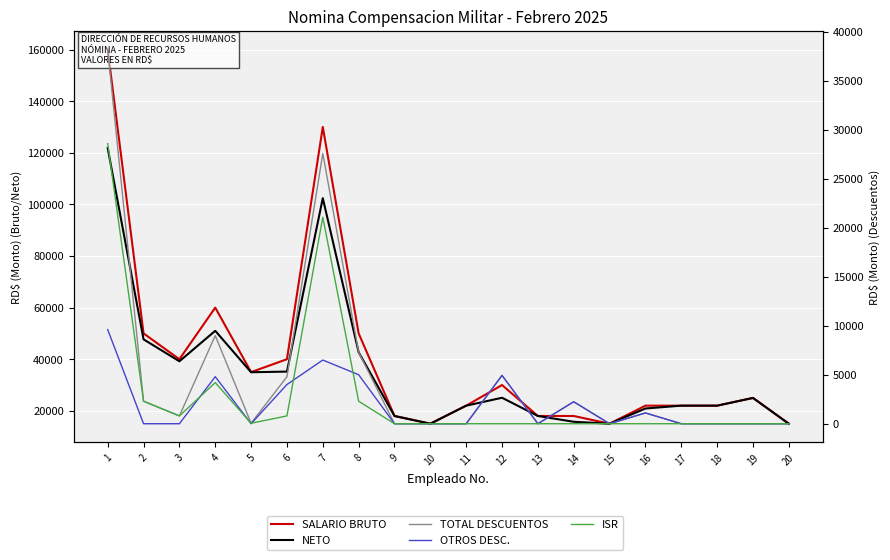

Reading right to left, extract all data points from this chart.

SALARIO BRUTO: 20=15000.0	19=25000.0	18=22000.0	17=22000.0	16=22000.0	15=15000.0	14=18000.0	13=18000.0	12=30000.0	11=22000.0	10=15000.0	9=18000.0	8=50000.0	7=130000.0	6=40000.0	5=35000.0	4=60000.0	3=40000.0	2=50000.0	1=160000.0
NETO: 20=15000.0	19=25000.0	18=22000.0	17=22000.0	16=20900.0	15=15000.0	14=15758.0	13=18000.0	12=25065.7	11=22000.0	10=15000.0	9=18000.0	8=42702.8	7=102417.1	6=35202.8	5=34952.8	4=51004.1	3=39202.8	2=47702.8	1=121817.1
TOTAL DESCUENTOS: 20=0.0	19=0.0	18=0.0	17=0.0	16=1100.0	15=0.0	14=2242.0	13=0.0	12=4934.3	11=0.0	10=0.0	9=0.0	8=7297.2	7=27582.9	6=4797.2	5=47.2	4=8995.9	3=797.2	2=2297.2	1=38182.9
OTROS DESC.: 20=0.0	19=0.0	18=0.0	17=0.0	16=1100.0	15=0.0	14=2242.0	13=0.0	12=4934.3	11=0.0	10=0.0	9=0.0	8=5000.0	7=6500.0	6=4000.0	5=0.0	4=4800.0	3=0.0	2=0.0	1=9600.0
ISR: 20=0.0	19=0.0	18=0.0	17=0.0	16=0.0	15=0.0	14=0.0	13=0.0	12=0.0	11=0.0	10=0.0	9=0.0	8=2297.2	7=21082.9	6=797.2	5=47.2	4=4195.9	3=797.2	2=2297.2	1=28582.9